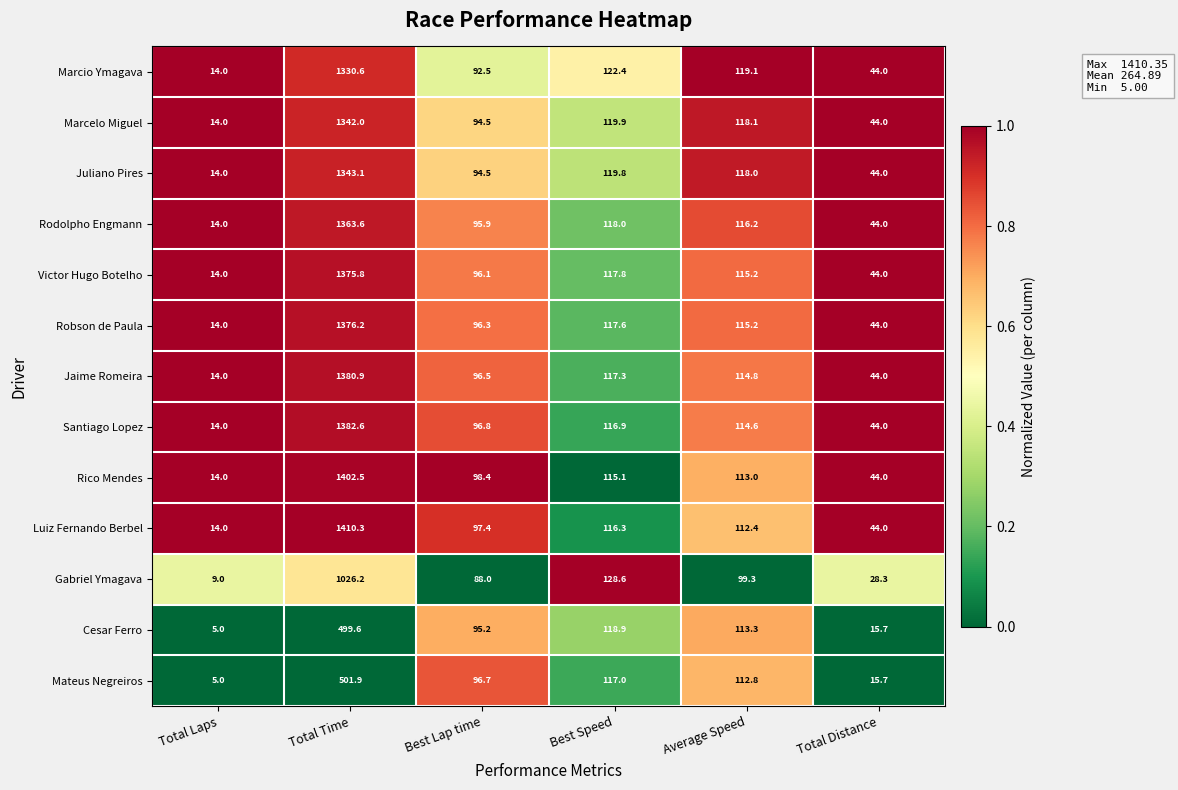

At which label does Cesar Ferro first exceed 113?

Total Time